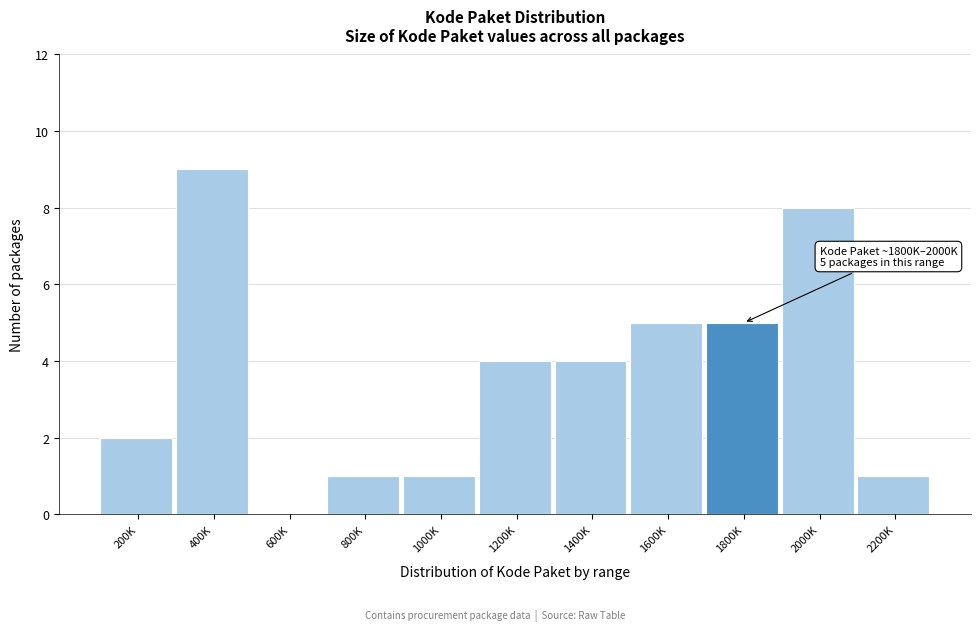

Reading left to right, what are all the values shown in this chart?

200K=2	400K=9	600K=0	800K=1	1000K=1	1200K=4	1400K=4	1600K=5	1800K=5	2000K=8	2200K=1